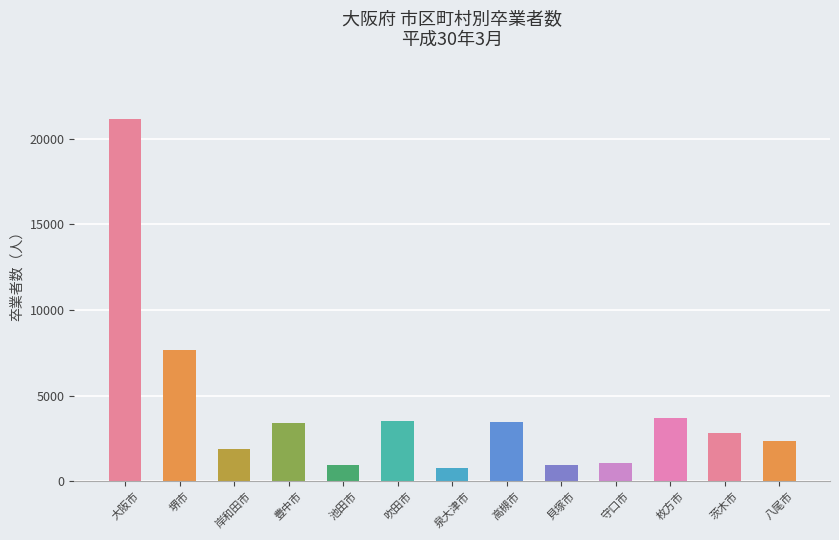

Where does the data first go above 2842?

大阪市